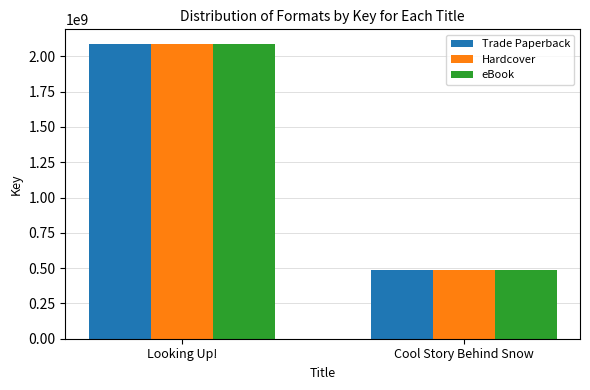

Does the chart contain any negative values?

No